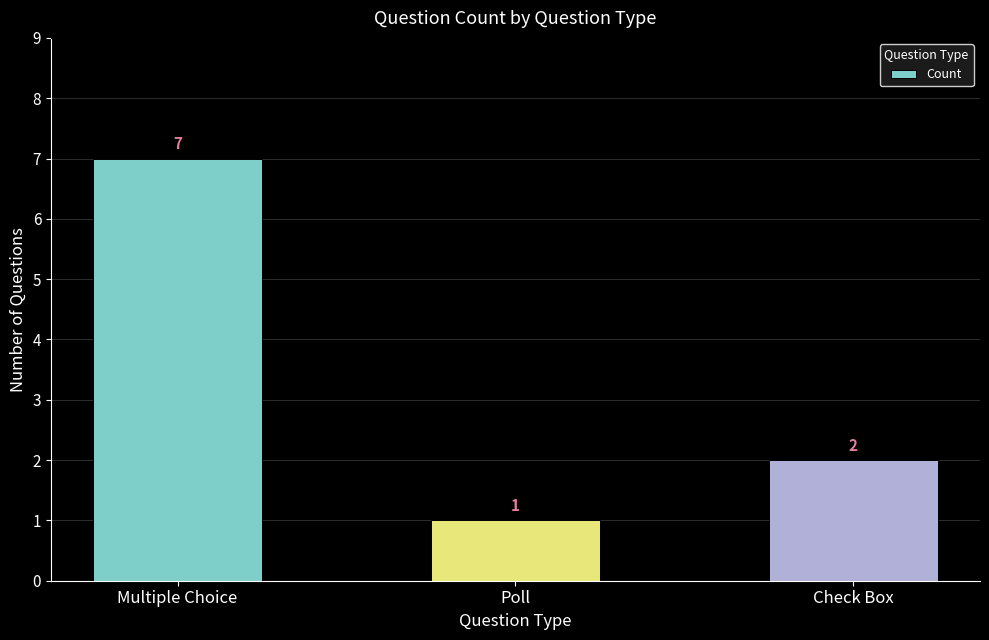

Read the value at Multiple Choice.

7